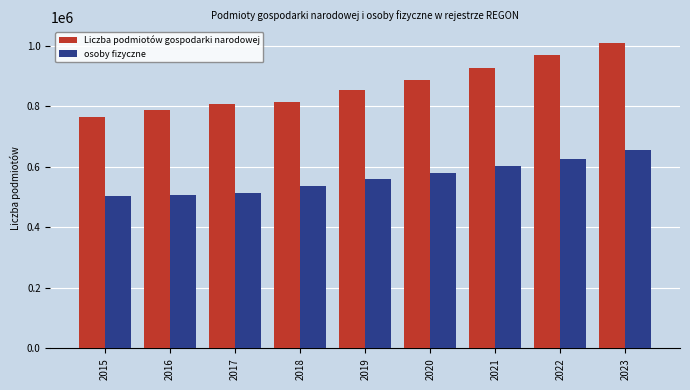

What is the maximum value shown in the chart?

1011413